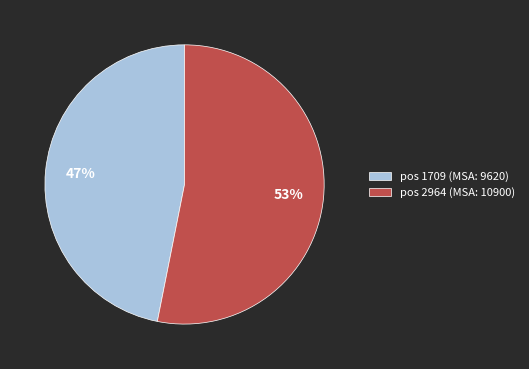

Which slice is the largest?

pos 2964 (MSA: 10900)